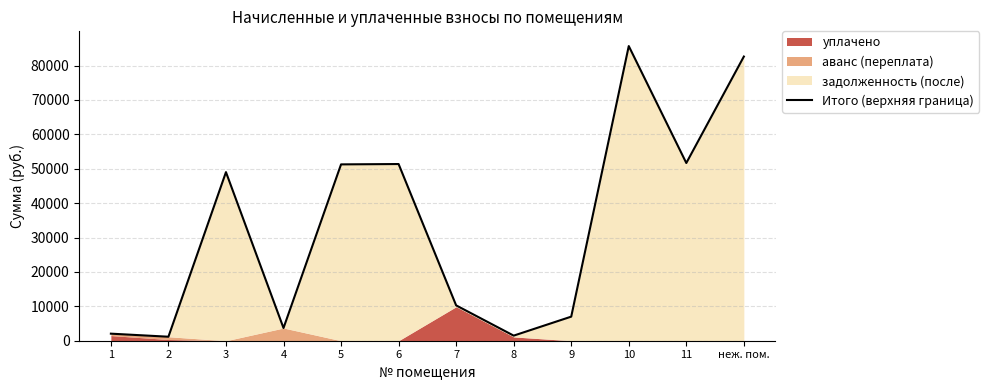

What is the difference between the values at 7 and 10?

75377.0